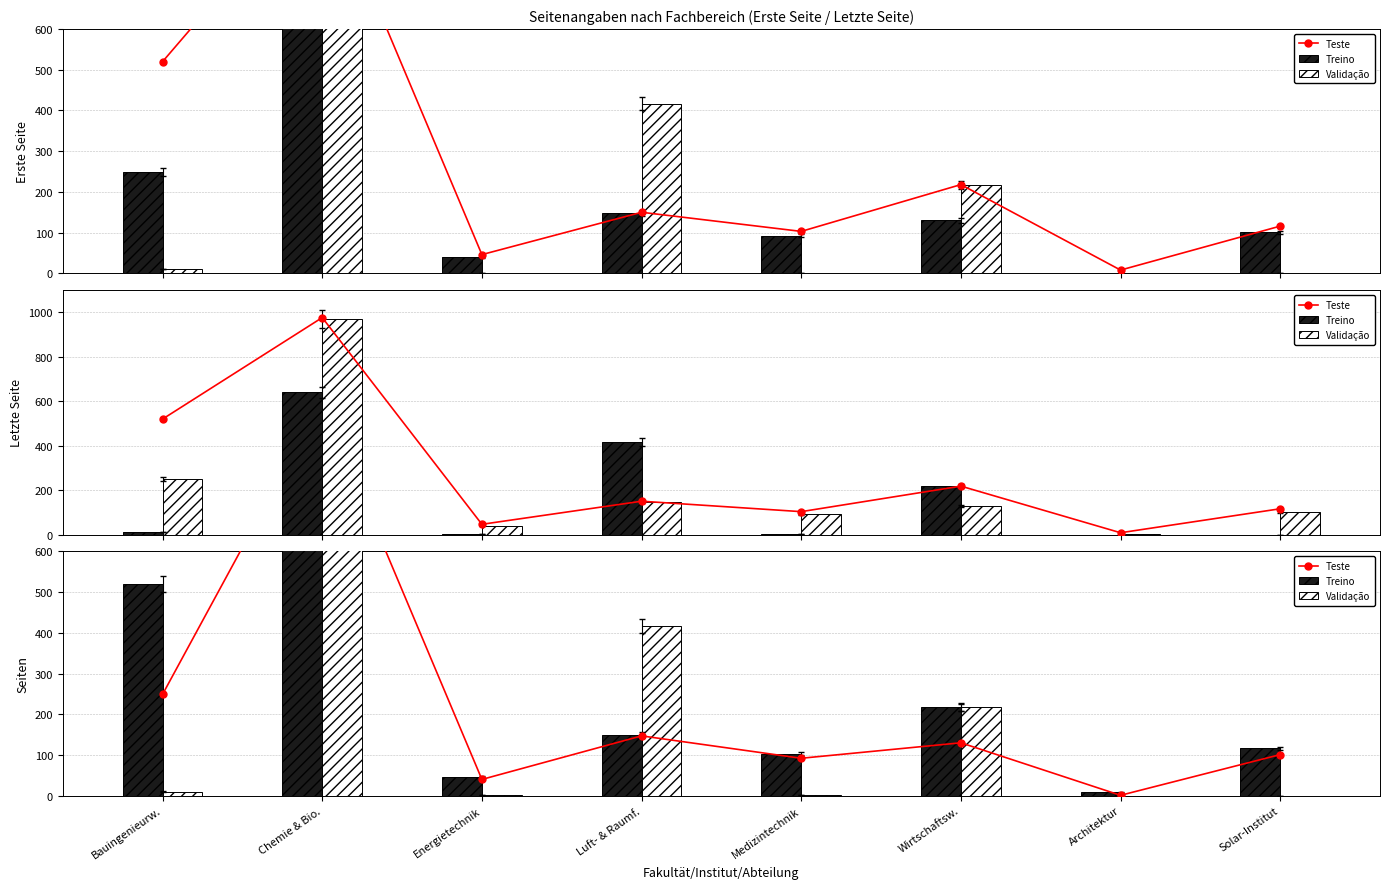

How many categories are shown in the chart?

8